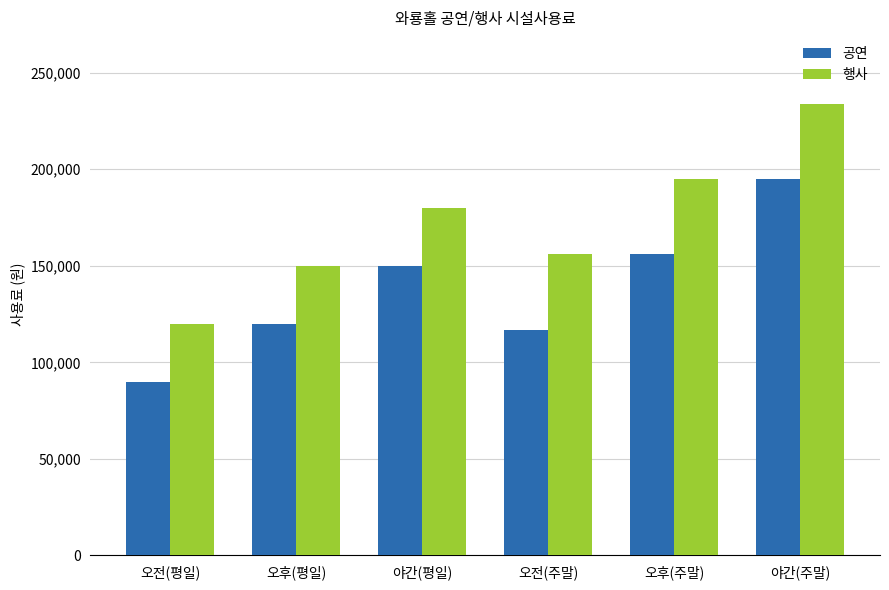

How many values in the 행사 series are below 180000?

3